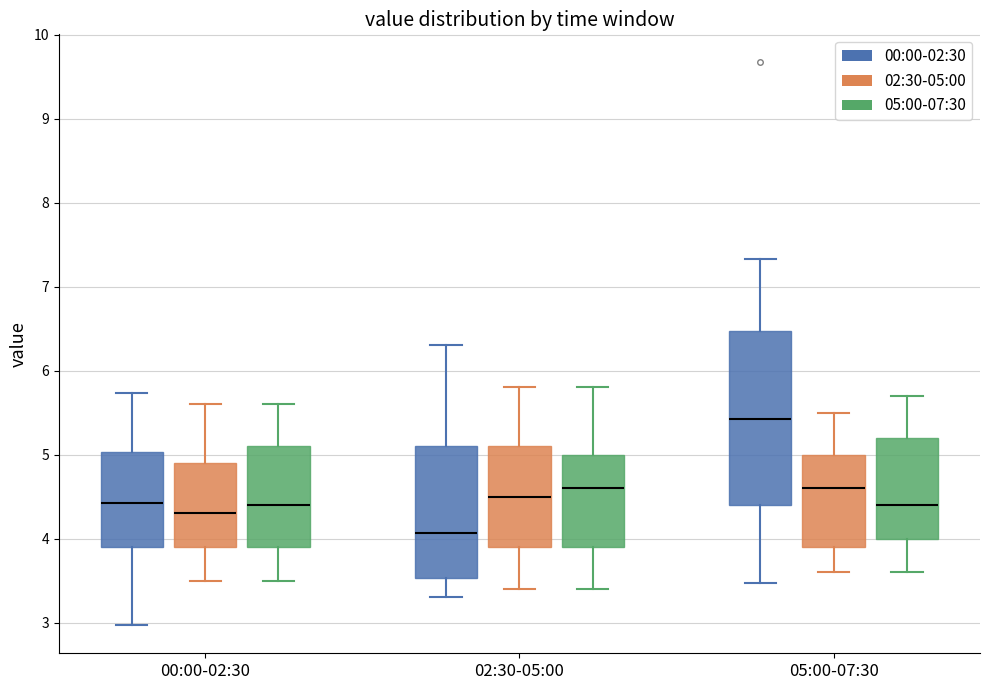

Reading left to right, read every box against the y-axis: the position of its median line, the range the box covers, and the ends of its whiskers. The values are not printed on the chart, so give them approximately, as read against the axis.

00:00-02:30 (00:00-02:30): median 4.4, box 3.9 to 5.0, whiskers 3.0 to 5.7
00:00-02:30 (02:30-05:00): median 4.3, box 3.9 to 4.9, whiskers 3.5 to 5.6
00:00-02:30 (05:00-07:30): median 4.4, box 3.9 to 5.1, whiskers 3.5 to 5.6
02:30-05:00 (00:00-02:30): median 4.1, box 3.5 to 5.1, whiskers 3.3 to 6.3
02:30-05:00 (02:30-05:00): median 4.5, box 3.9 to 5.1, whiskers 3.4 to 5.8
02:30-05:00 (05:00-07:30): median 4.6, box 3.9 to 5.0, whiskers 3.4 to 5.8
05:00-07:30 (00:00-02:30): median 5.4, box 4.4 to 6.5, whiskers 3.5 to 7.3
05:00-07:30 (02:30-05:00): median 4.6, box 3.9 to 5.0, whiskers 3.6 to 5.5
05:00-07:30 (05:00-07:30): median 4.4, box 4.0 to 5.2, whiskers 3.6 to 5.7